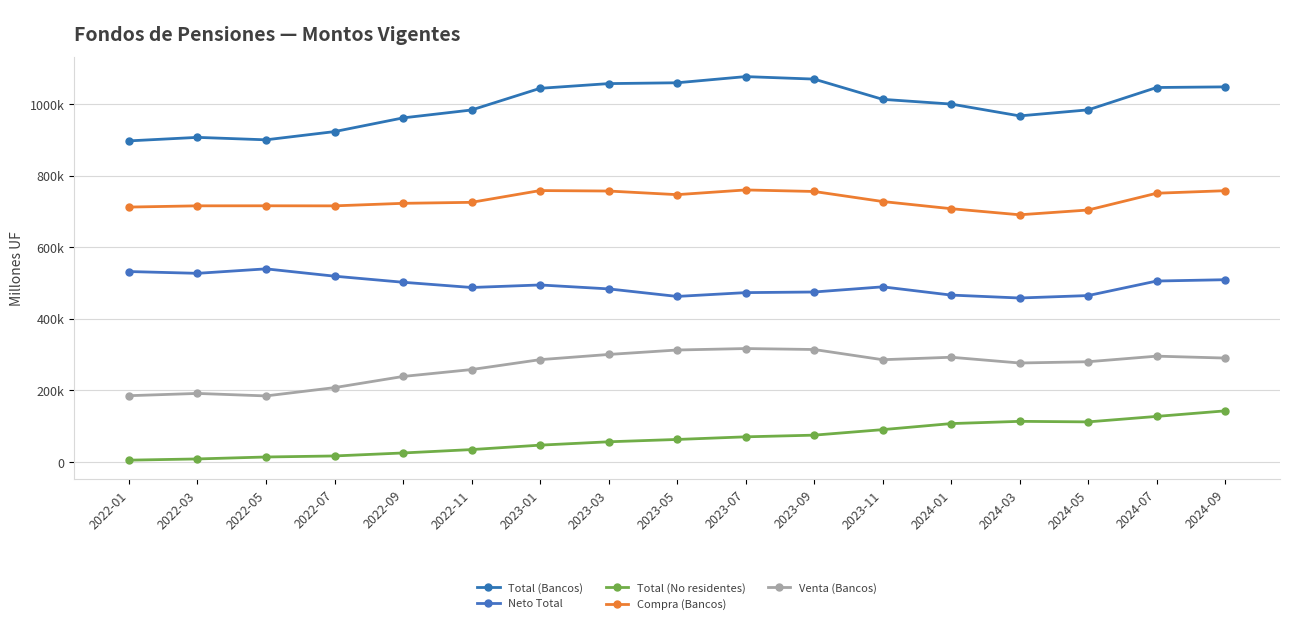

Between 2022-01 and 2023-05, which series saw the biggest shift?

Total (Bancos)